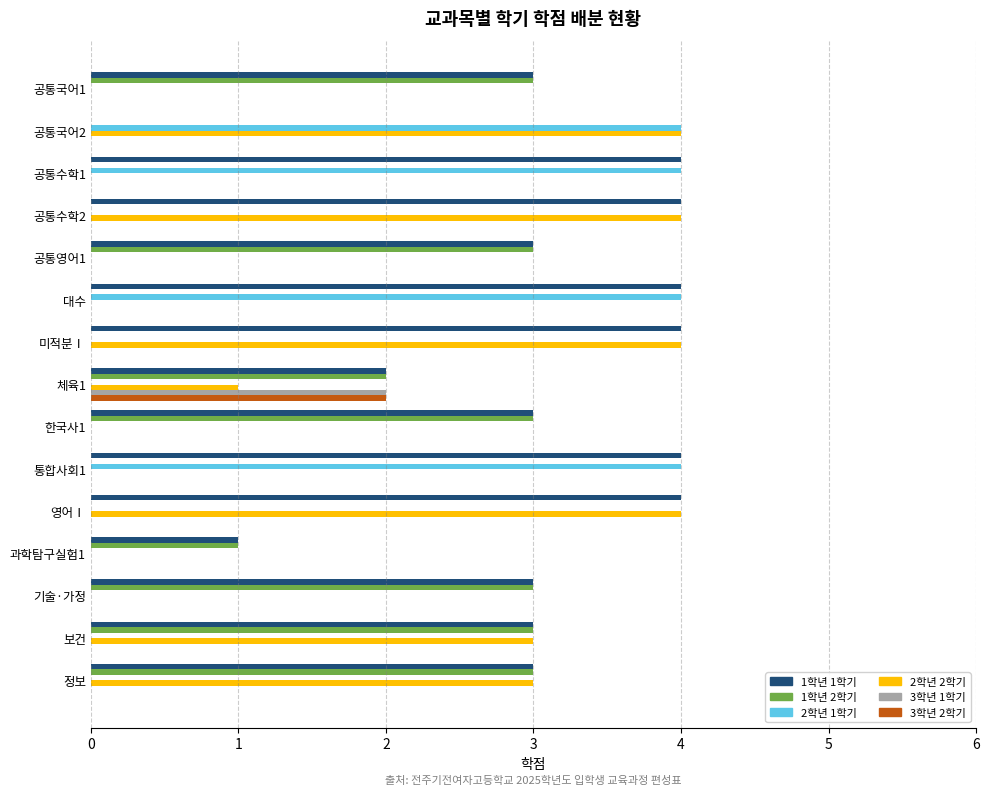

The 1학년 1학기 series shows 4 at 대수. True or false?

True